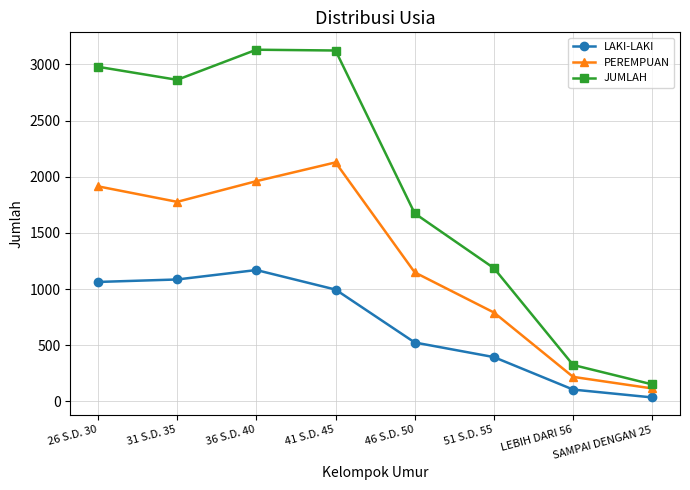

True or false: JUMLAH and LAKI-LAKI intersect in this chart.

False